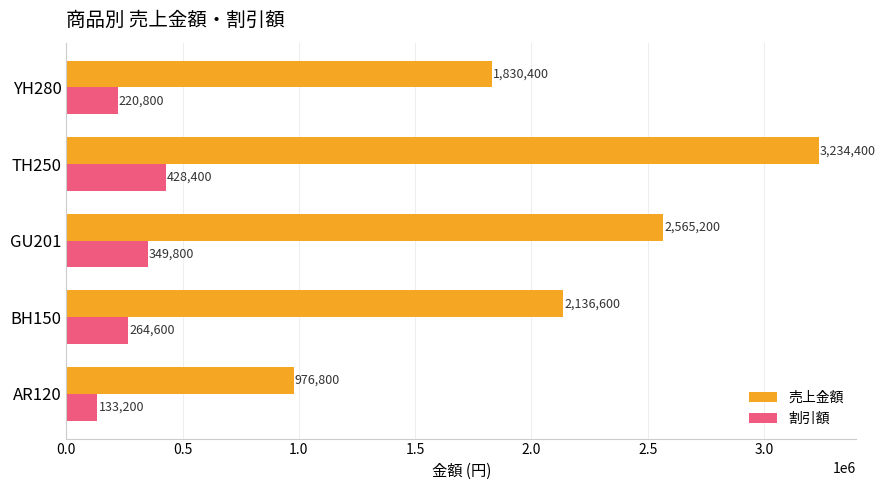

The value of 割引額 at GU201 is 349800. True or false?

True